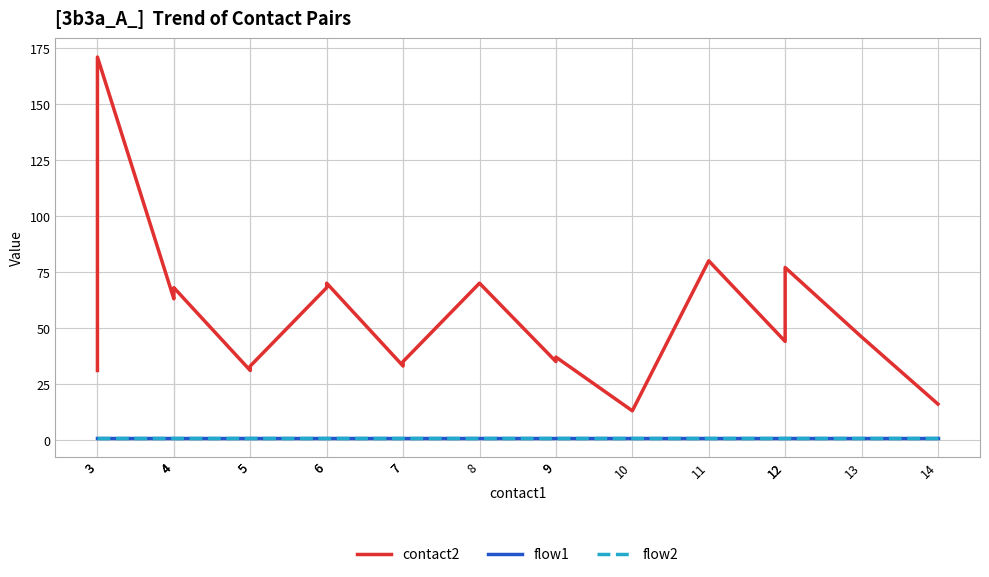

Between 6 and 12, which series saw the biggest shift?

contact2